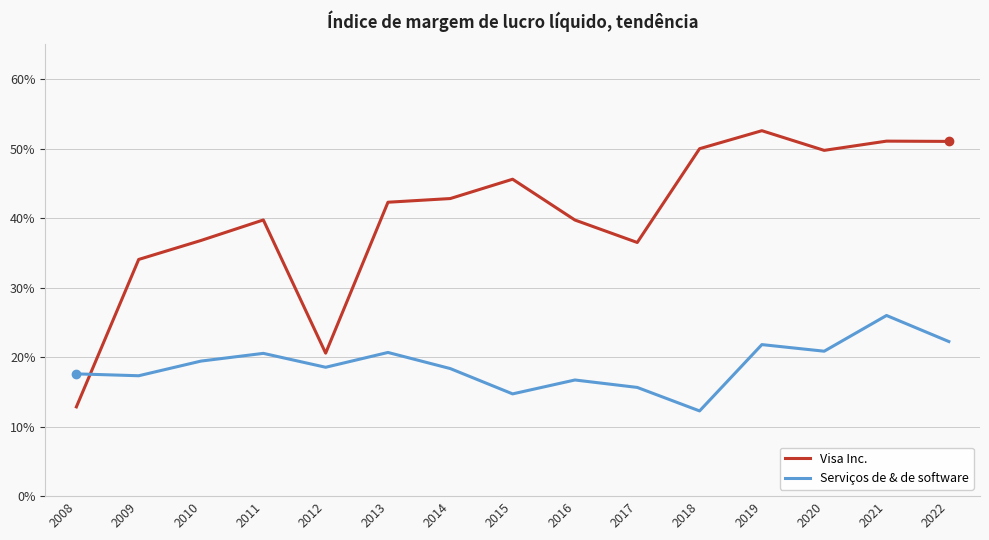

What are all the series names shown in the legend?

Visa Inc., Serviços de & de software